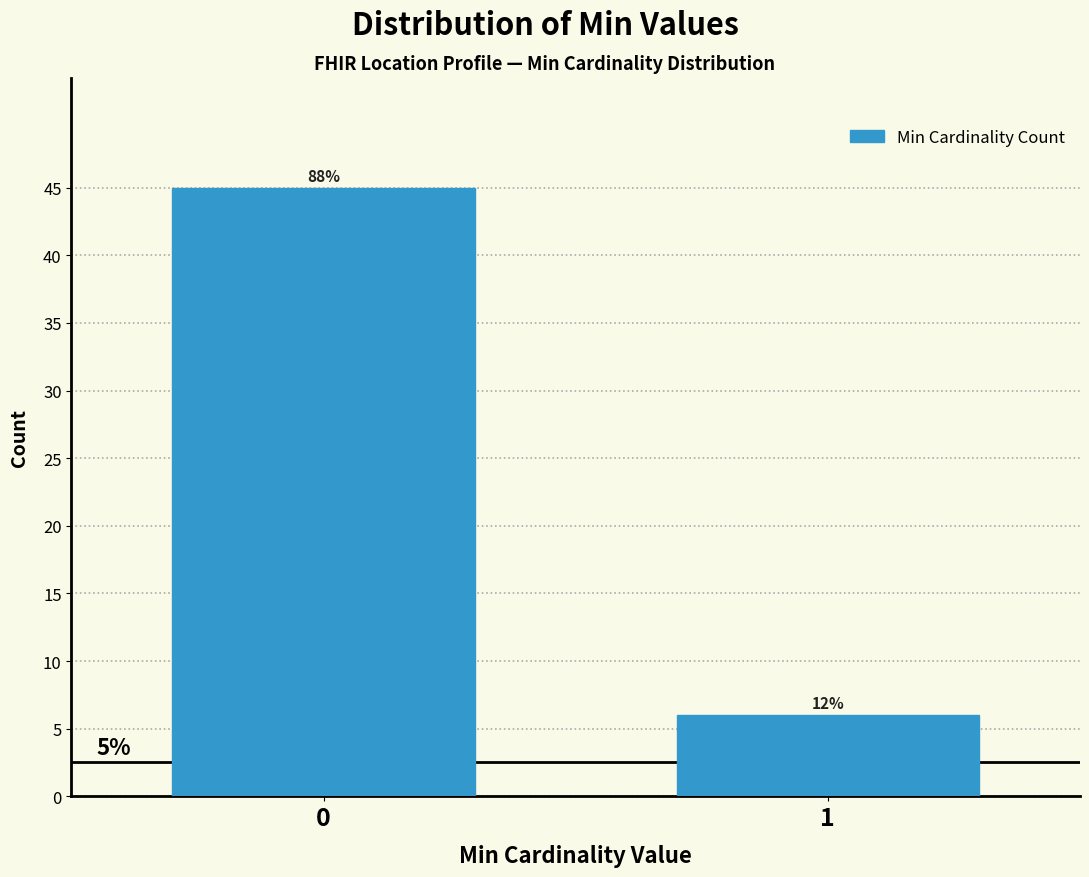

Does the chart contain any negative values?

No